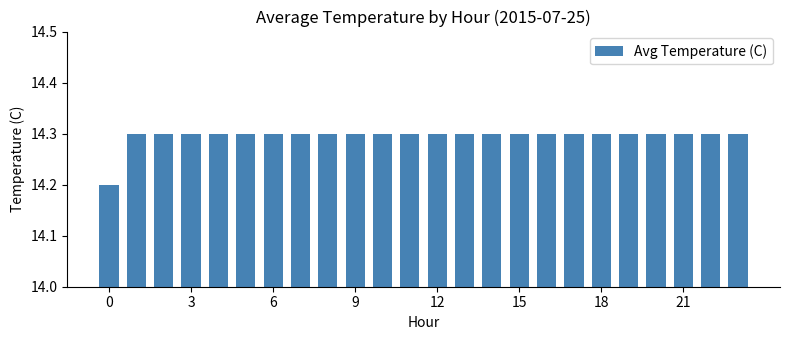

What is the average value?

14.3